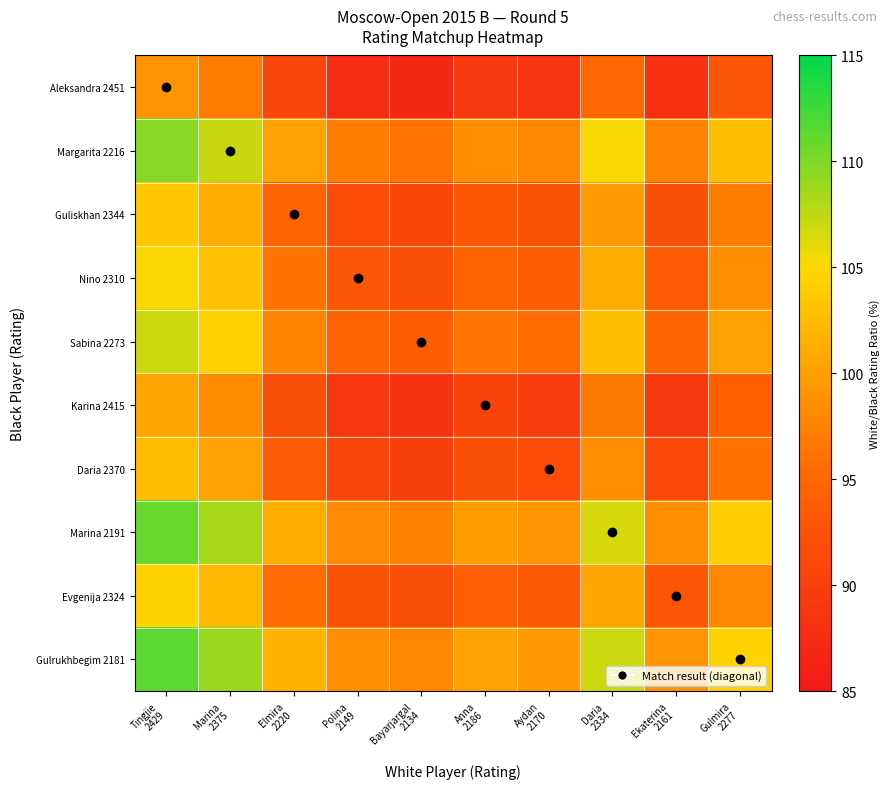

Reading left to right, transcribe all the data shown in this chart.

Aleksandra 2451: Tingjie
2429=99.1	Marina
2375=96.9	Elmira
2220=90.6	Polina
2149=87.7	Bayarjargal
2134=87.1	Anna
2186=89.2	Aydan
2170=88.5	Daria
2334=95.2	Ekaterina
2161=88.2	Gulmira
2277=92.9
Margarita 2216: Tingjie
2429=109.6	Marina
2375=107.2	Elmira
2220=100.2	Polina
2149=97.0	Bayarjargal
2134=96.3	Anna
2186=98.6	Aydan
2170=97.9	Daria
2334=105.3	Ekaterina
2161=97.5	Gulmira
2277=102.8
Guliskhan 2344: Tingjie
2429=103.6	Marina
2375=101.3	Elmira
2220=94.7	Polina
2149=91.7	Bayarjargal
2134=91.0	Anna
2186=93.3	Aydan
2170=92.6	Daria
2334=99.6	Ekaterina
2161=92.2	Gulmira
2277=97.1
Nino 2310: Tingjie
2429=105.2	Marina
2375=102.8	Elmira
2220=96.1	Polina
2149=93.0	Bayarjargal
2134=92.4	Anna
2186=94.6	Aydan
2170=93.9	Daria
2334=101.0	Ekaterina
2161=93.5	Gulmira
2277=98.6
Sabina 2273: Tingjie
2429=106.9	Marina
2375=104.5	Elmira
2220=97.7	Polina
2149=94.5	Bayarjargal
2134=93.9	Anna
2186=96.2	Aydan
2170=95.5	Daria
2334=102.7	Ekaterina
2161=95.1	Gulmira
2277=100.2
Karina 2415: Tingjie
2429=100.6	Marina
2375=98.3	Elmira
2220=91.9	Polina
2149=89.0	Bayarjargal
2134=88.4	Anna
2186=90.5	Aydan
2170=89.9	Daria
2334=96.6	Ekaterina
2161=89.5	Gulmira
2277=94.3
Daria 2370: Tingjie
2429=102.5	Marina
2375=100.2	Elmira
2220=93.7	Polina
2149=90.7	Bayarjargal
2134=90.0	Anna
2186=92.2	Aydan
2170=91.6	Daria
2334=98.5	Ekaterina
2161=91.2	Gulmira
2277=96.1
Marina 2191: Tingjie
2429=110.9	Marina
2375=108.4	Elmira
2220=101.3	Polina
2149=98.1	Bayarjargal
2134=97.4	Anna
2186=99.8	Aydan
2170=99.0	Daria
2334=106.5	Ekaterina
2161=98.6	Gulmira
2277=103.9
Evgenija 2324: Tingjie
2429=104.5	Marina
2375=102.2	Elmira
2220=95.5	Polina
2149=92.5	Bayarjargal
2134=91.8	Anna
2186=94.1	Aydan
2170=93.4	Daria
2334=100.4	Ekaterina
2161=93.0	Gulmira
2277=98.0
Gulrukhbegim 2181: Tingjie
2429=111.4	Marina
2375=108.9	Elmira
2220=101.8	Polina
2149=98.5	Bayarjargal
2134=97.8	Anna
2186=100.2	Aydan
2170=99.5	Daria
2334=107.0	Ekaterina
2161=99.1	Gulmira
2277=104.4